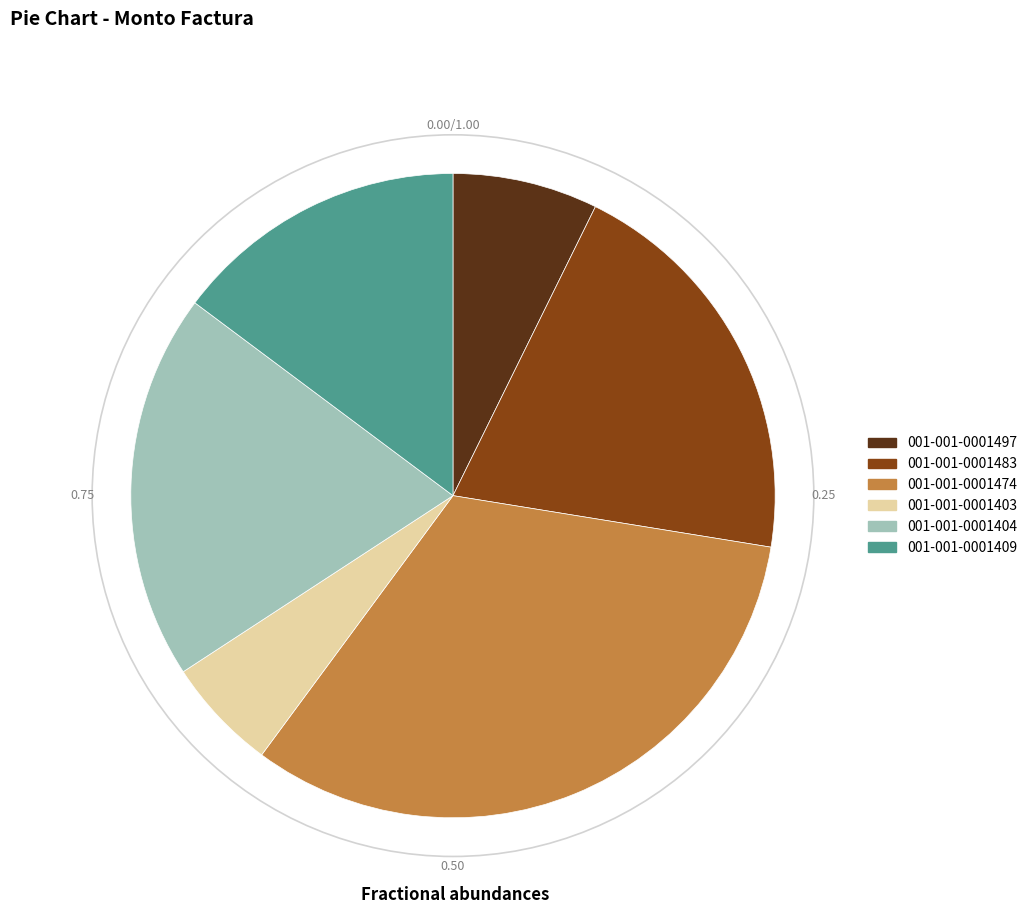

True or false: 001-001-0001483 accounts for 34% of the total.

False